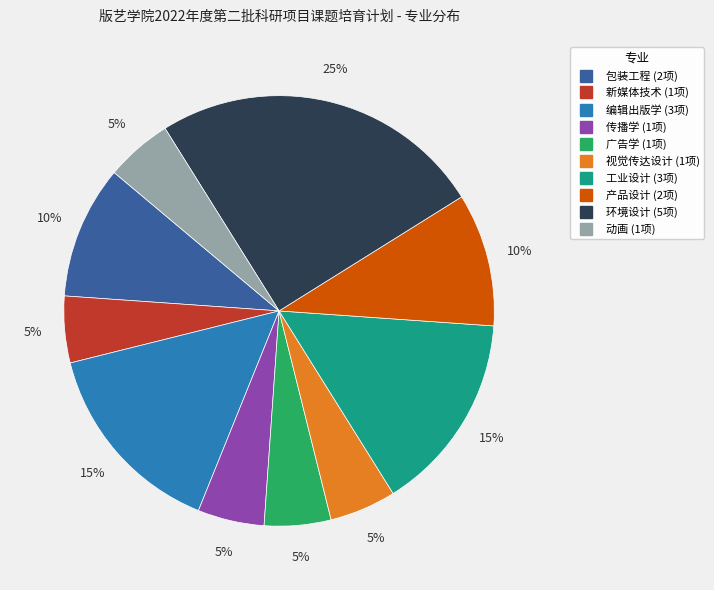

Does 工业设计 account for over 50% of the chart?

No